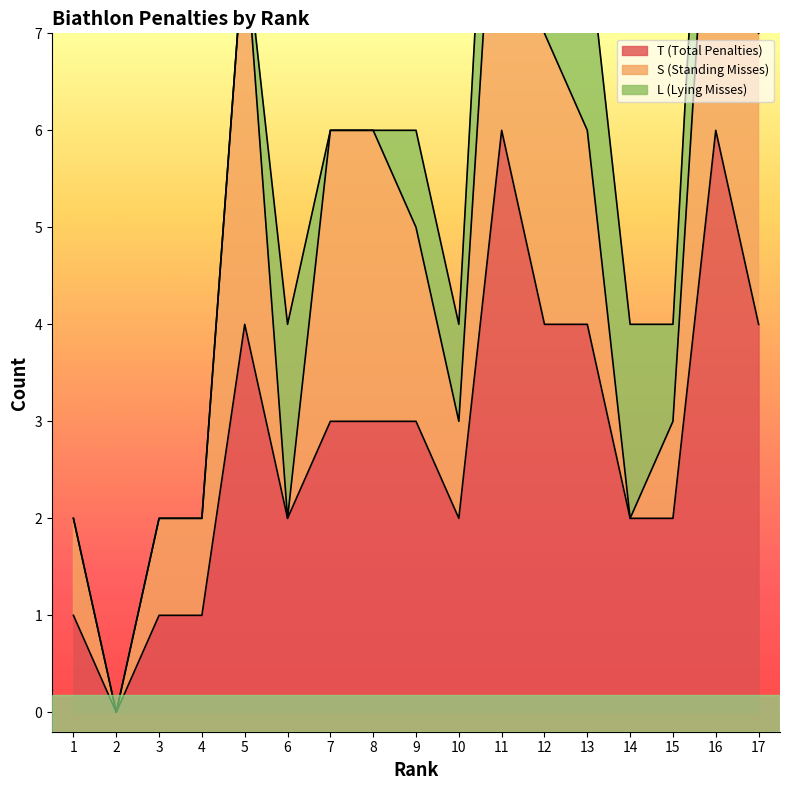

True or false: T (Total Penalties) has a value of 4 at 13.

True